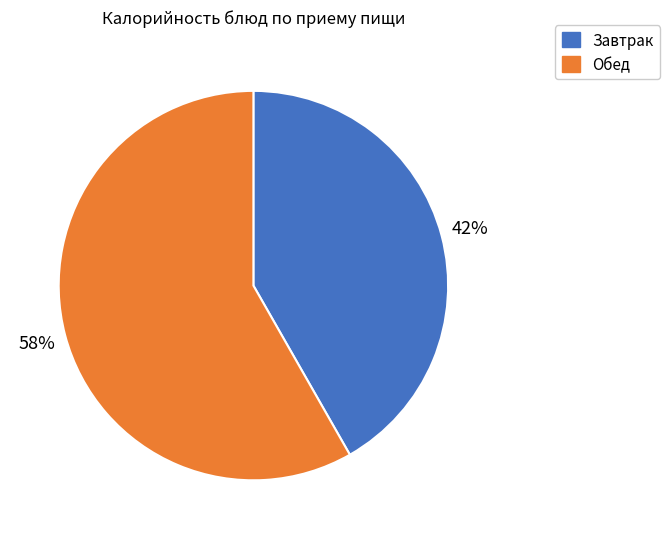

To the nearest percent, what is the difference between the largest and smallest slice percentages?

16%